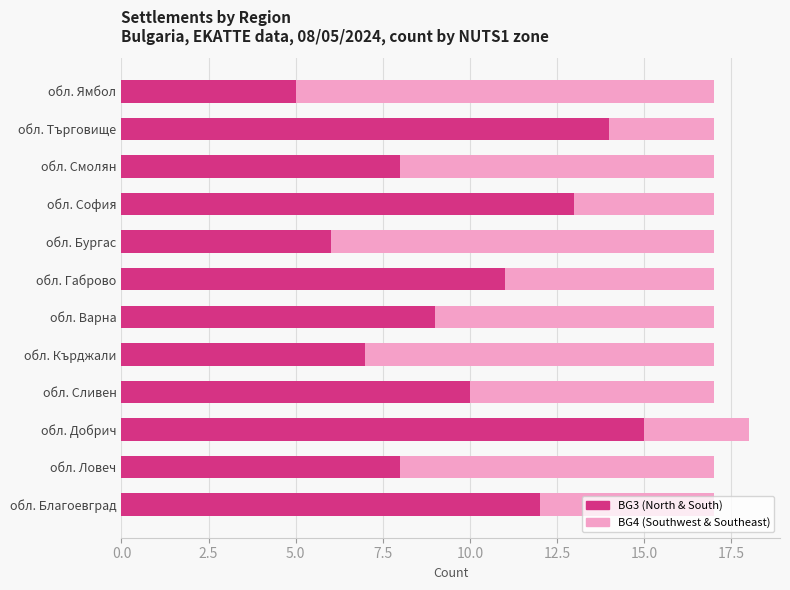

How many distinct data groups are displayed?

2